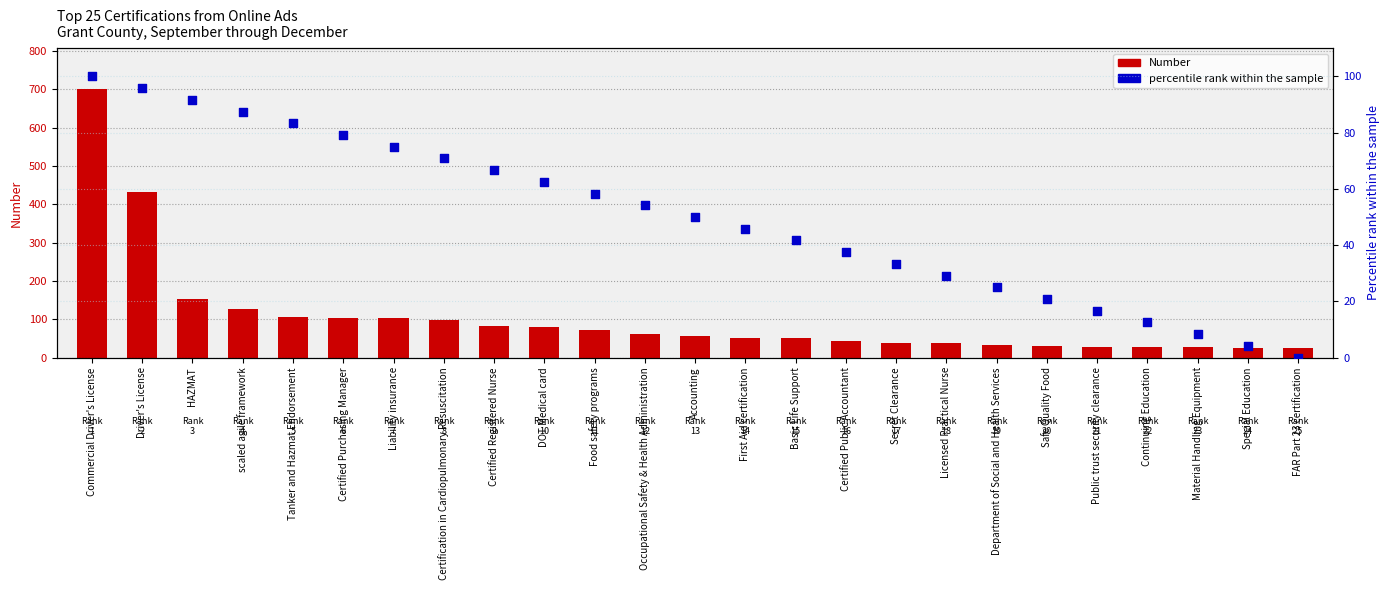

Which series has the largest total across all categories?

Number